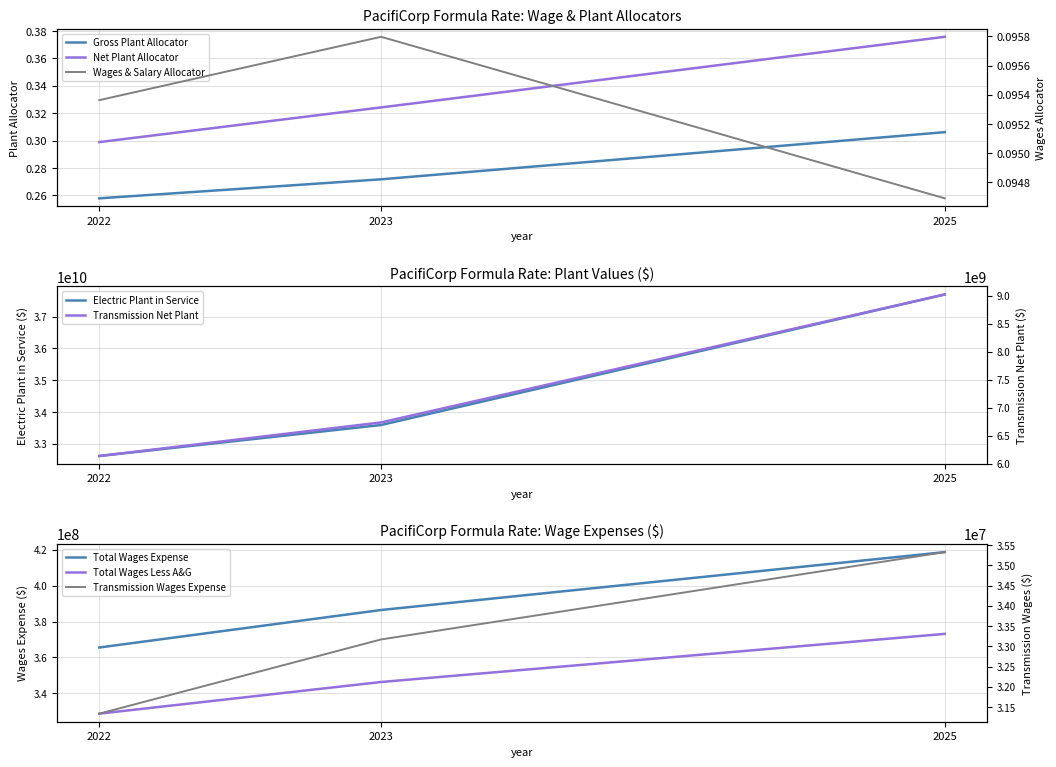

What is the sum of all Total Wages Expense values?

1170627790.0